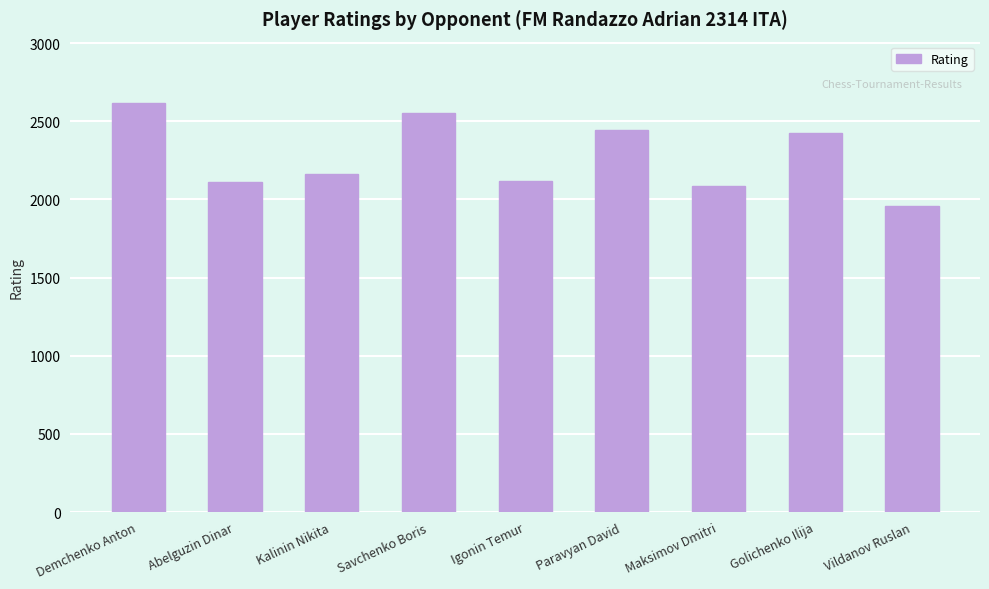

What is the label of the 9th bar from the left?

Vildanov Ruslan